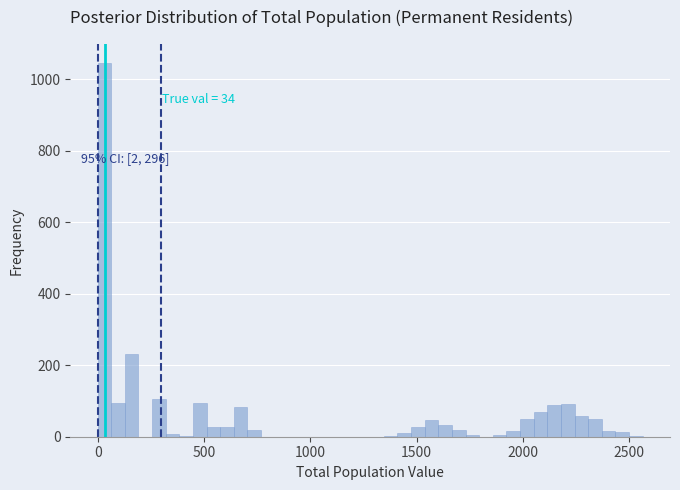

Around what value on the x-axis is the tallest bar? Give the approximate position of its centre, as read against the axis.

50